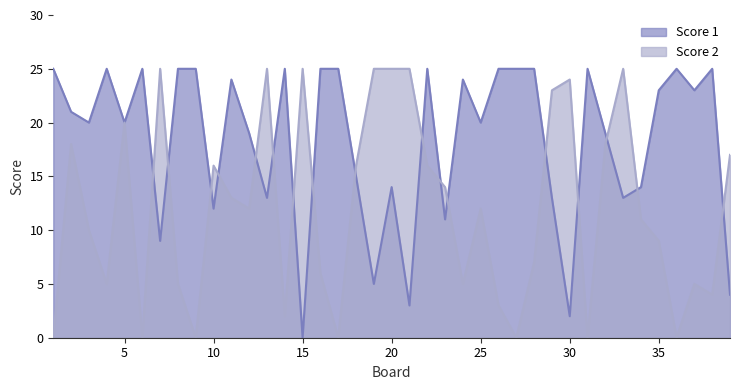

Is the value of Score 1 at 28 greater than the value of Score 2 at 13?

No